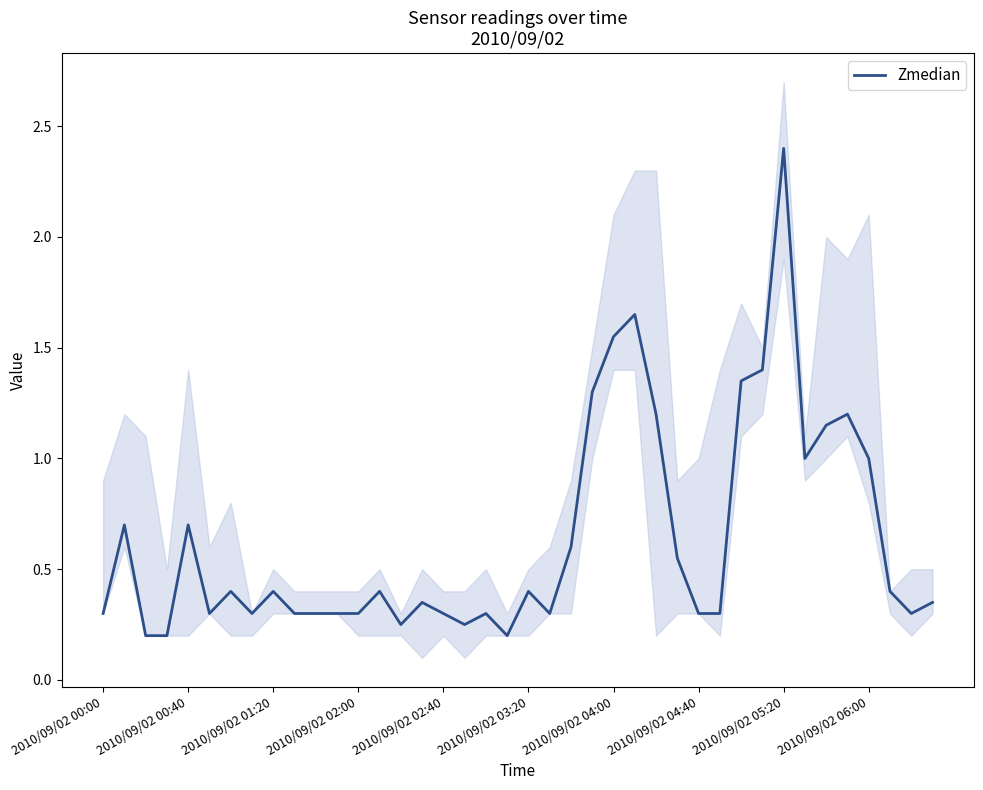

How many points are lower than both their immediate neighbors (excluding endpoints)?

8